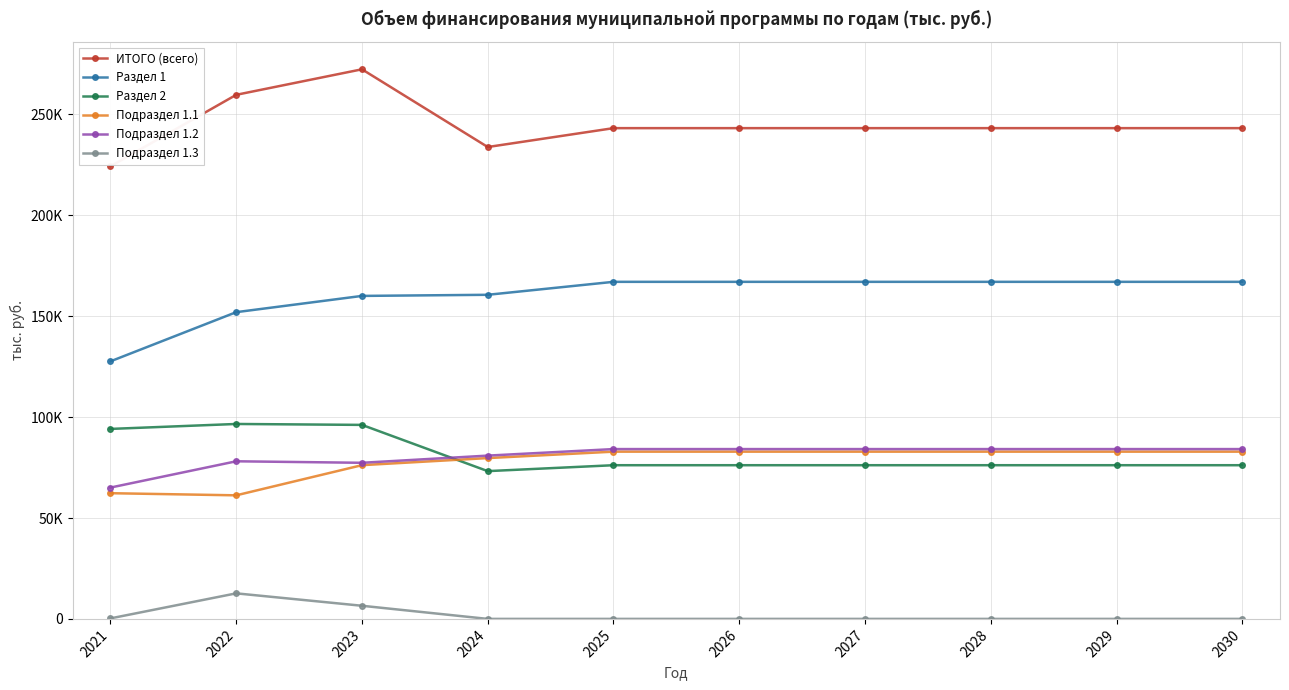

True or false: Подраздел 1.1 and Раздел 1 intersect in this chart.

False